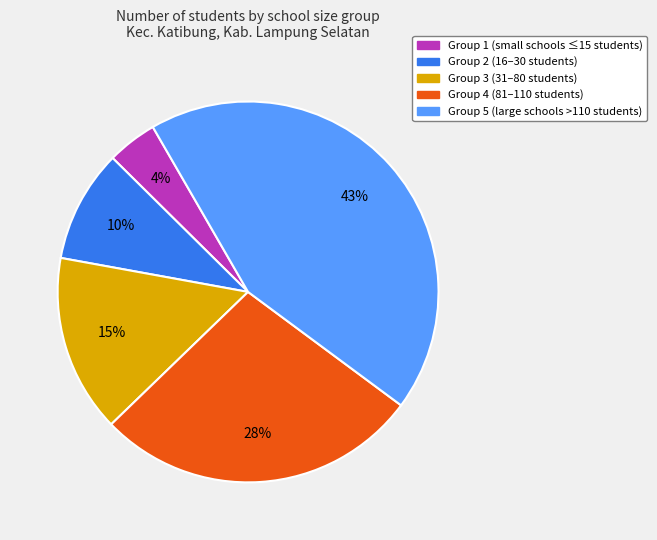

Combined, do Group 3 (31–80 students) and Group 5 (large schools >110 students) account for over 50%?

Yes